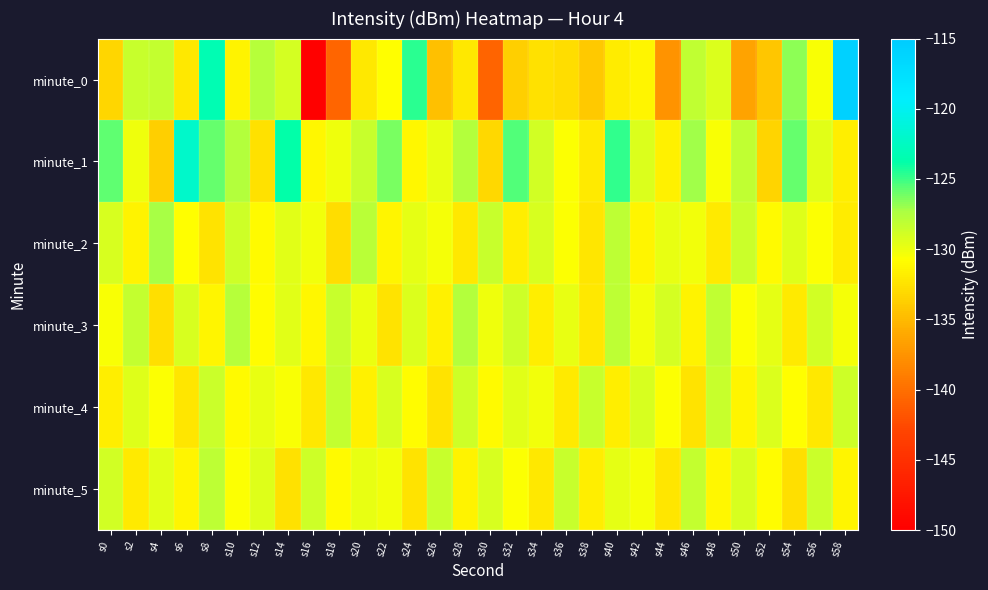

Which series has the largest total across all categories?

minute_1